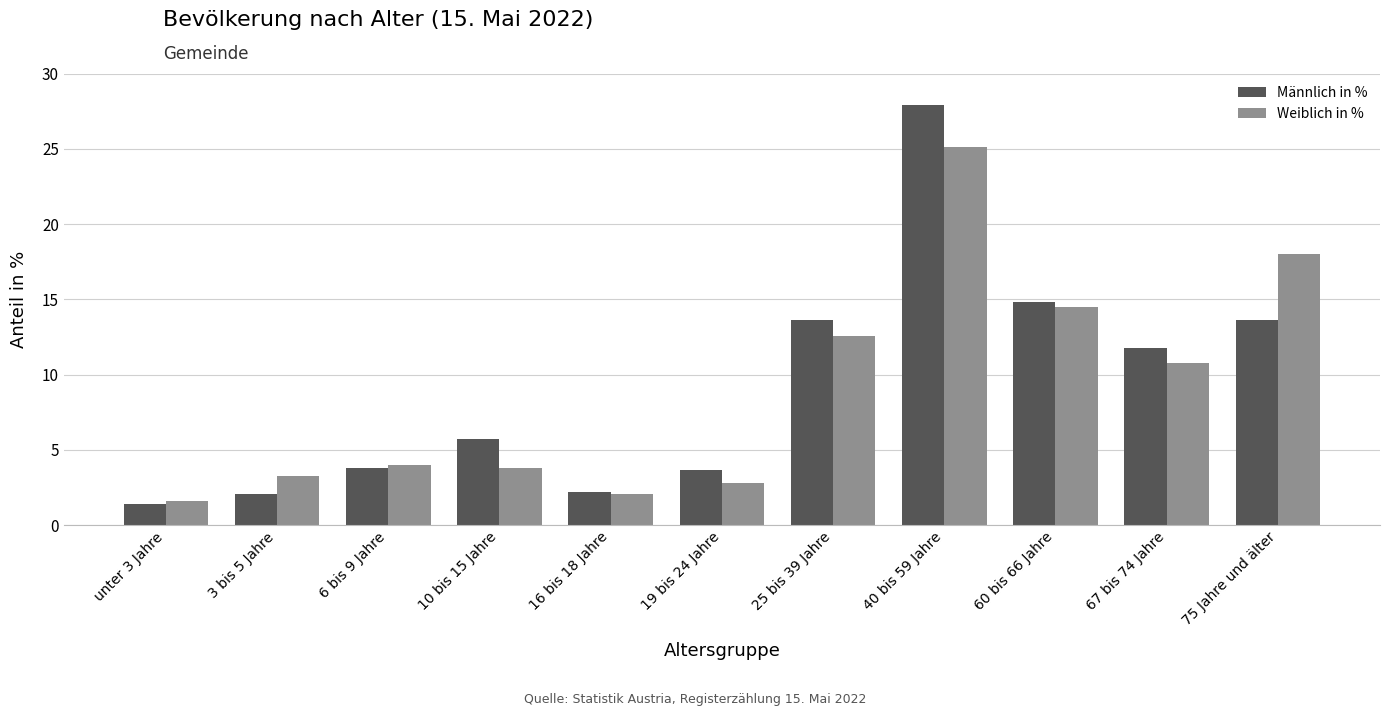

Is it true that Männlich in % equals 11.8 at 67 bis 74 Jahre?

True